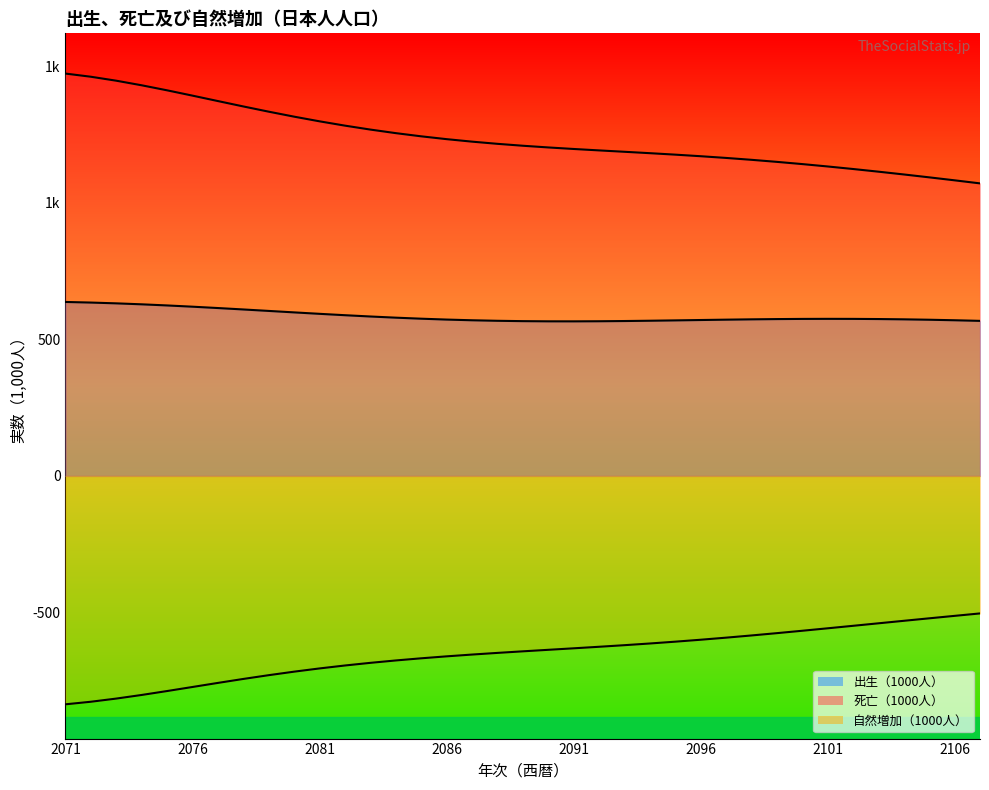

True or false: 自然増加（1000人） has more than 0 interior local peaks.

False